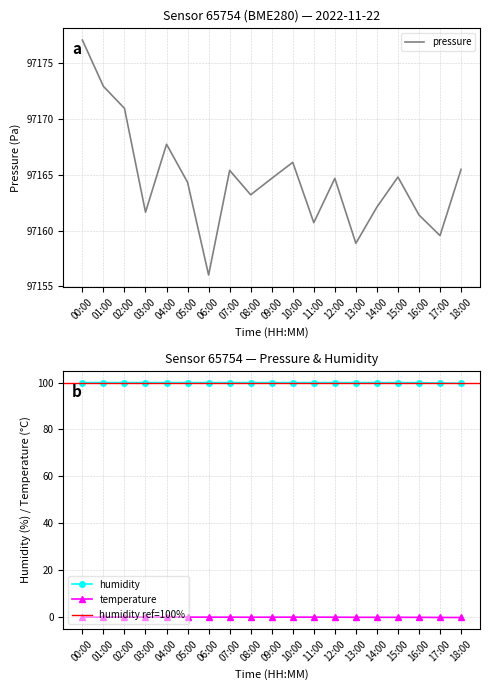

What are all the series names shown in the legend?

pressure, temperature, humidity